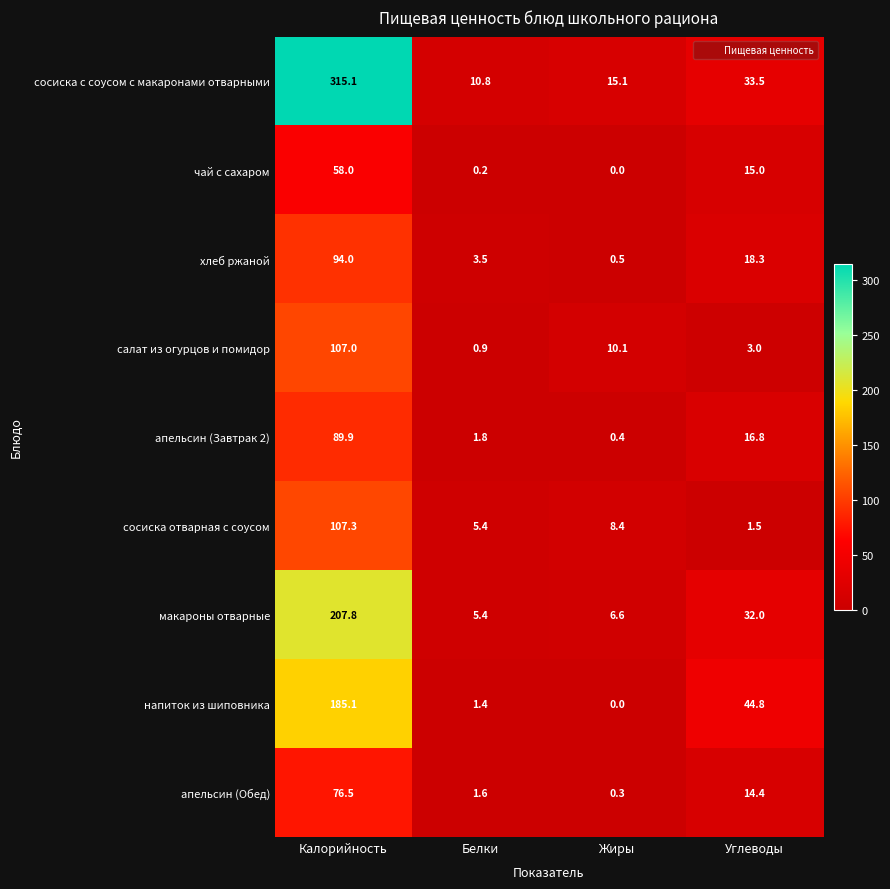

Which label corresponds to the largest value in the chart?

Калорийность